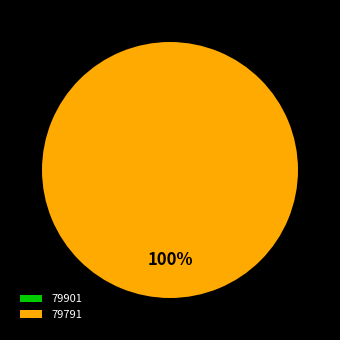

To the nearest percent, what is the difference between the largest and smallest slice percentages?

100%